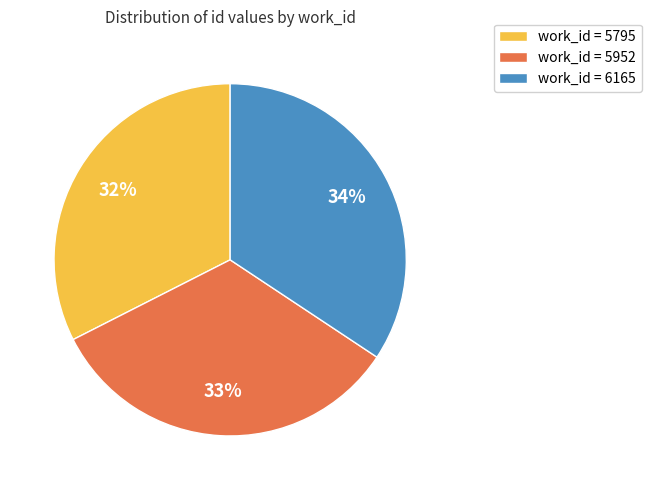

To the nearest percent, what is the difference between the largest and smallest slice percentages?

2%